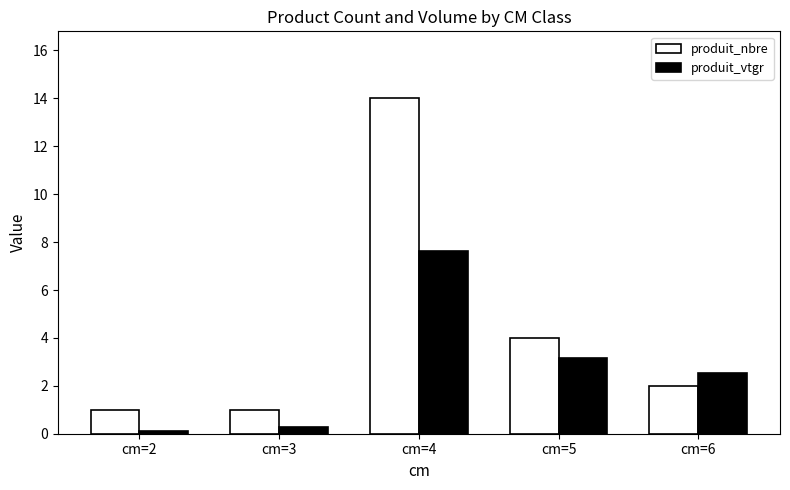

What is the smallest value displayed?

0.1